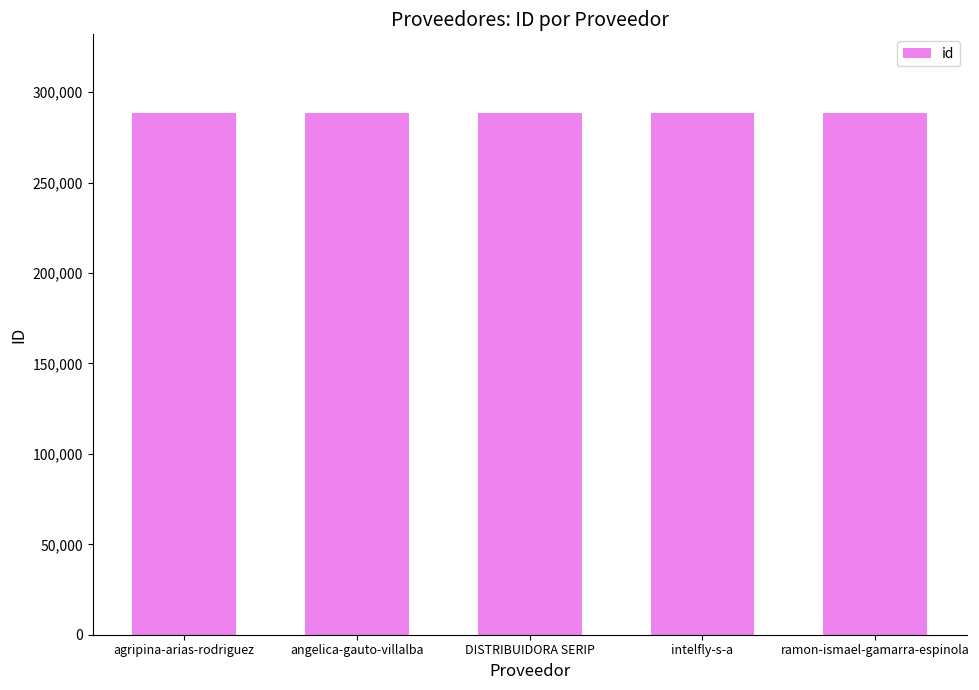

What position from the right is agripina-arias-rodriguez?

5